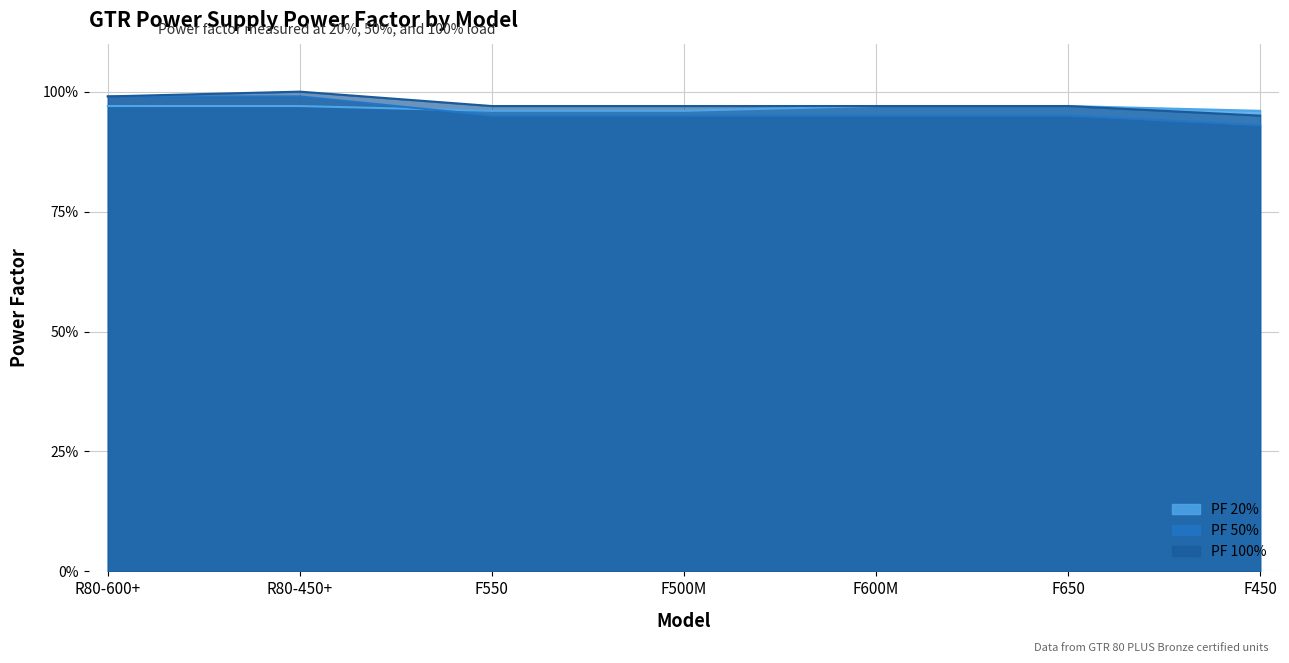

Does the chart display data point markers on the line(s)?

No